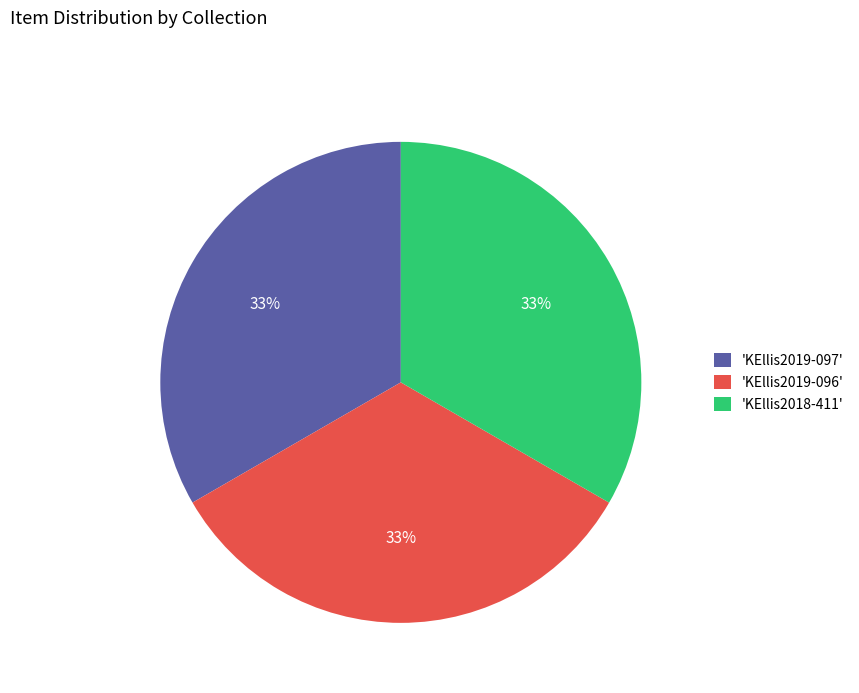

Does any single category account for the majority?

No